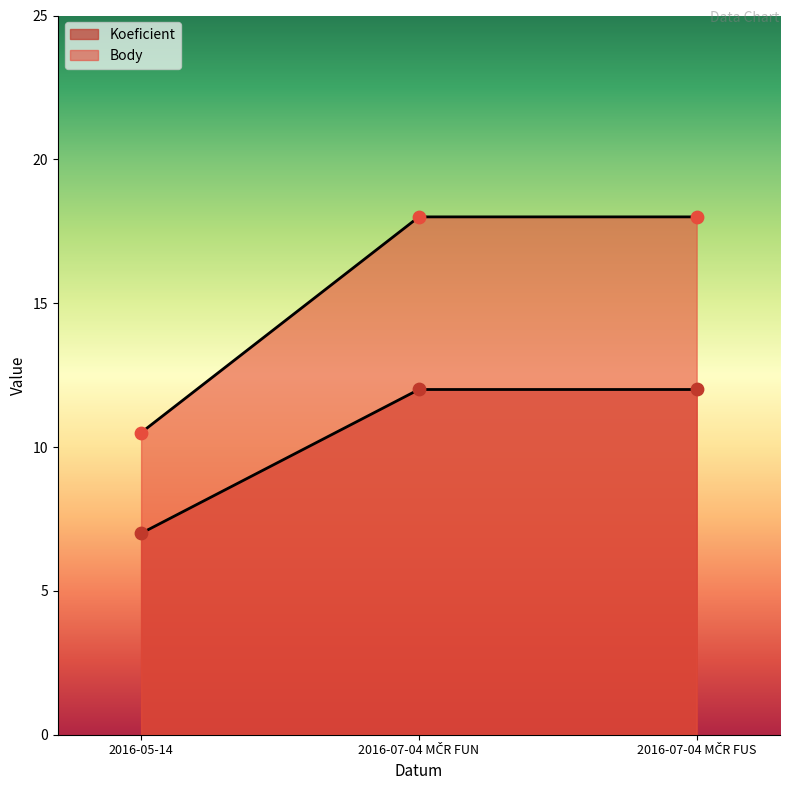

Which series has the largest Y range (max minus min)?

Koeficient